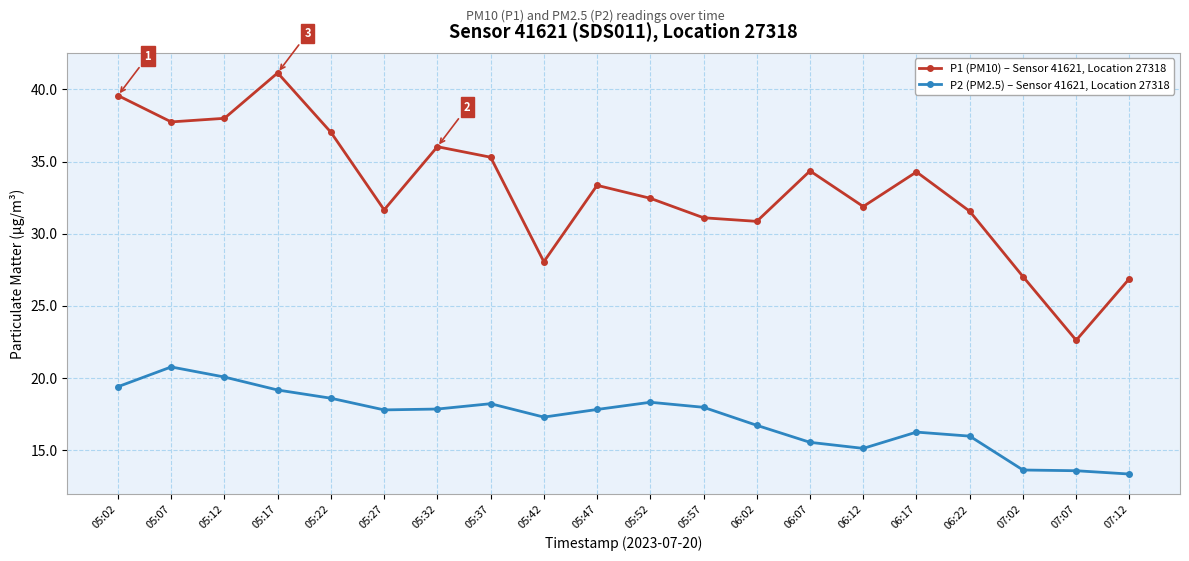

How many values in the P1 (PM10) – Sensor 41621, Location 27318 series are below 33?

10